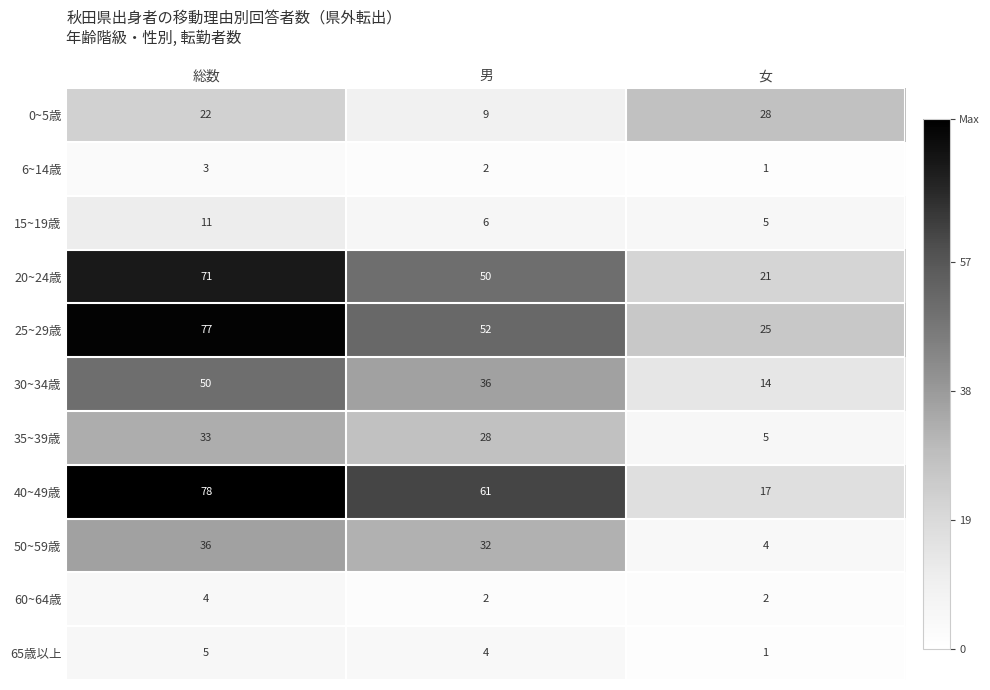

Rank the categories by 40~49歳 value from lowest to highest.

女, 男, 総数